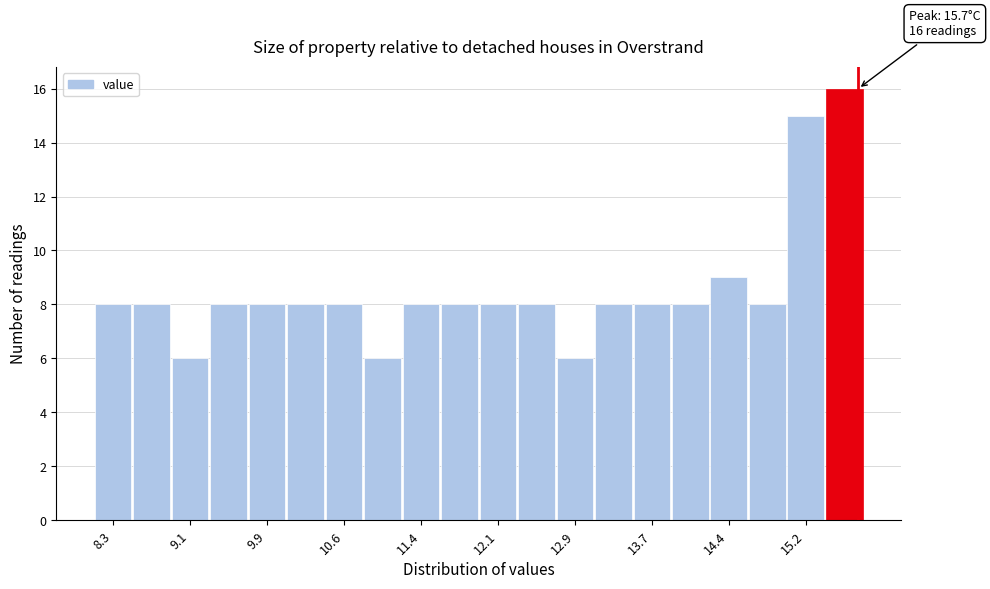

Around what value on the x-axis is the tallest bar? Give the approximate position of its centre, as read against the axis.

15.6